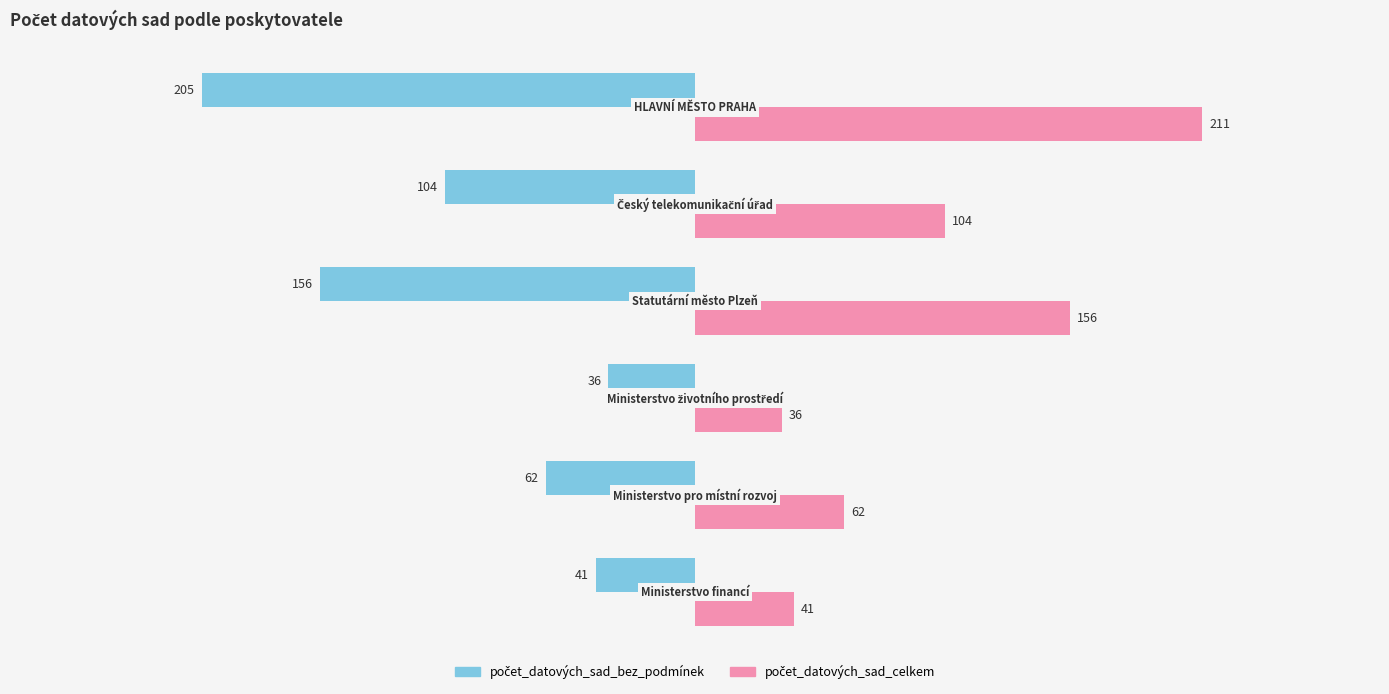

What is the greatest value displayed?

211